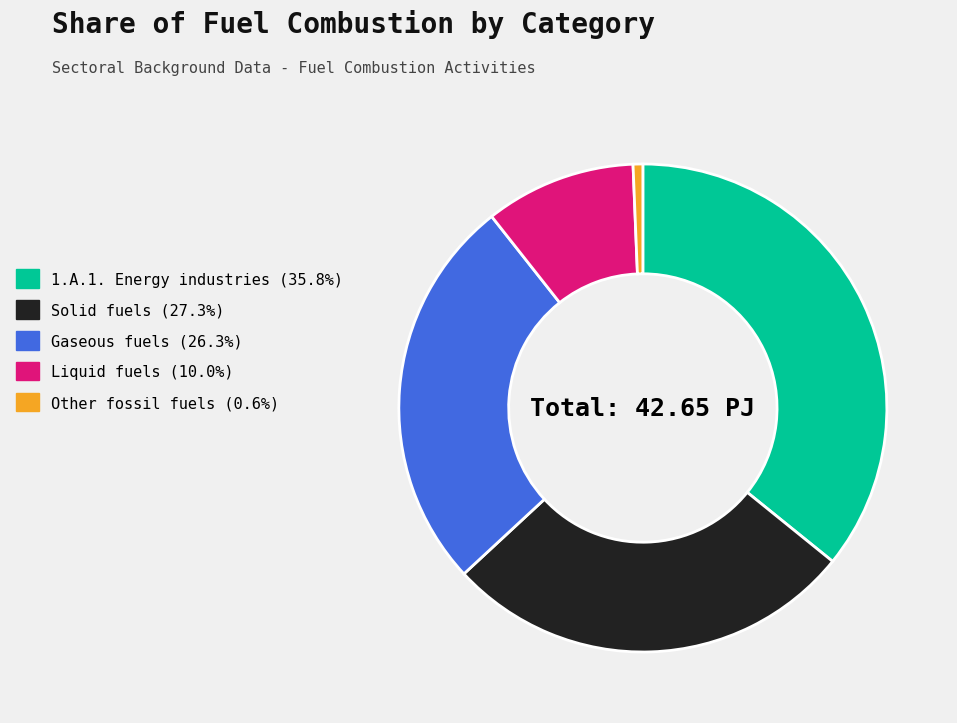

Does Solid fuels account for over 50% of the chart?

No